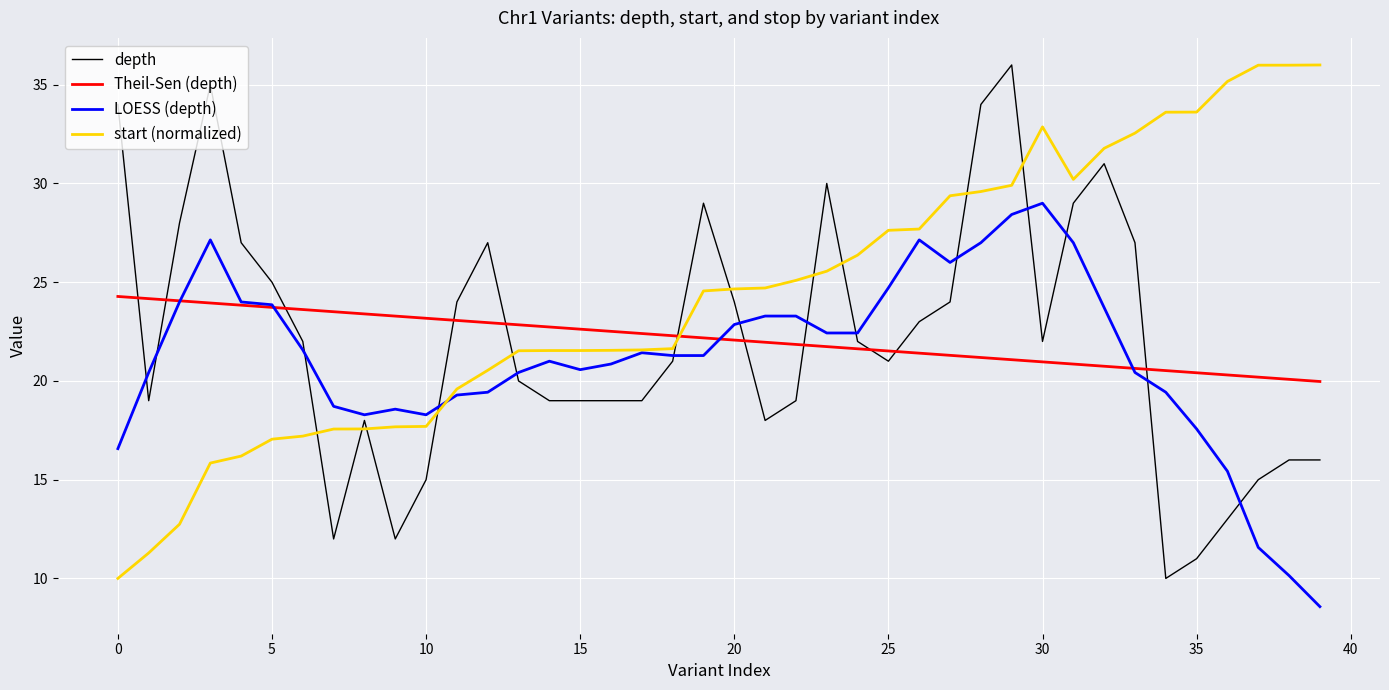

True or false: depth and start (normalized) cross at least once.

True